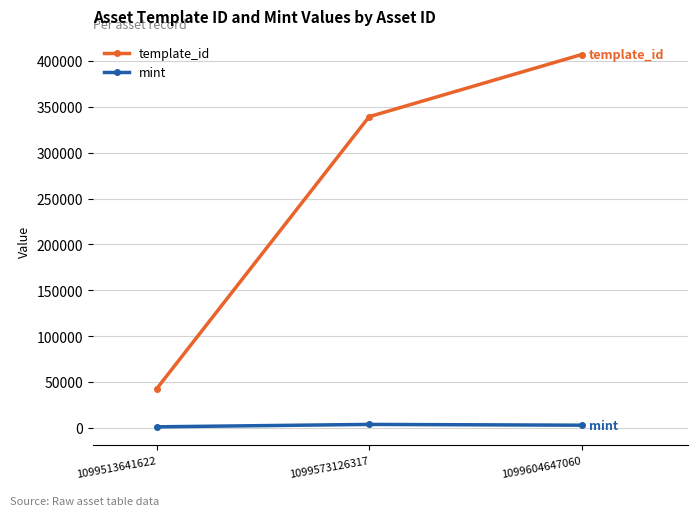

Rank the series by their maximum value, from highest to lowest.

template_id, mint